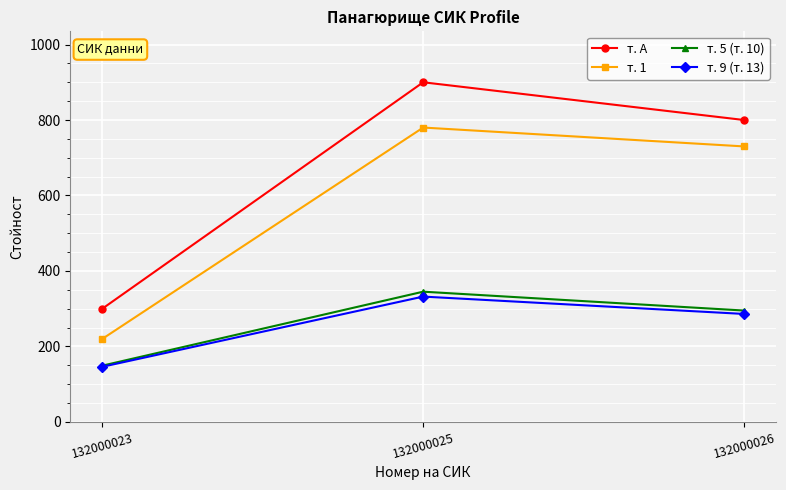

Count the т. 5 (т. 10) values in the range 149 to 345.

3